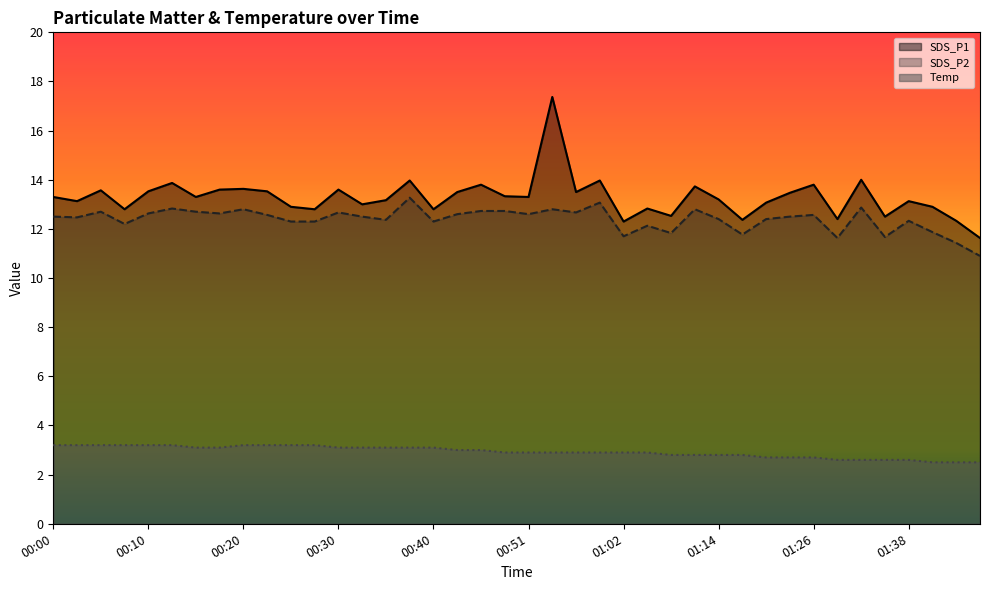

Which series has the largest range (max minus min)?

SDS_P1